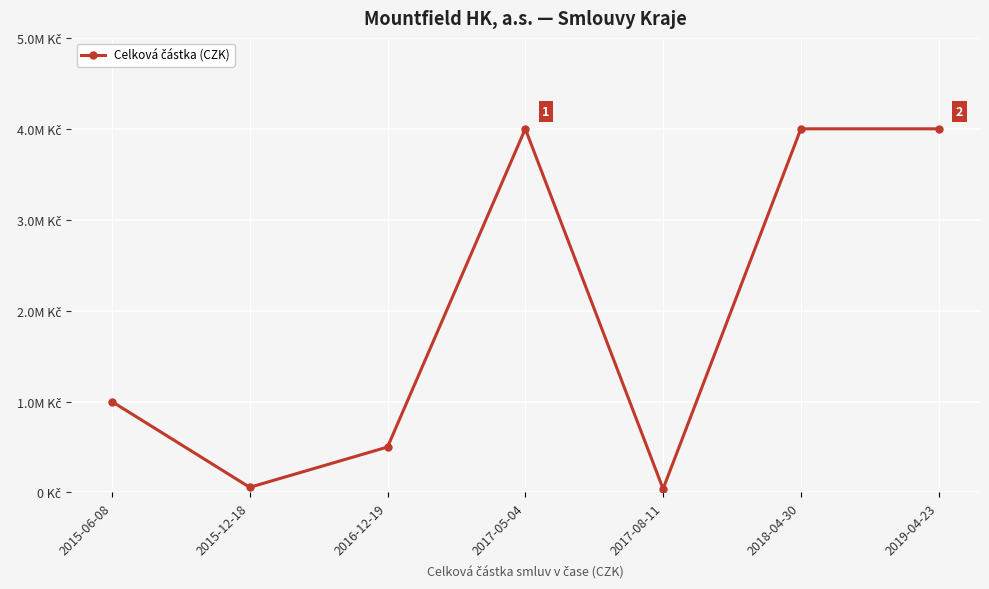

True or false: the data has more than 1 interior local peaks.

False